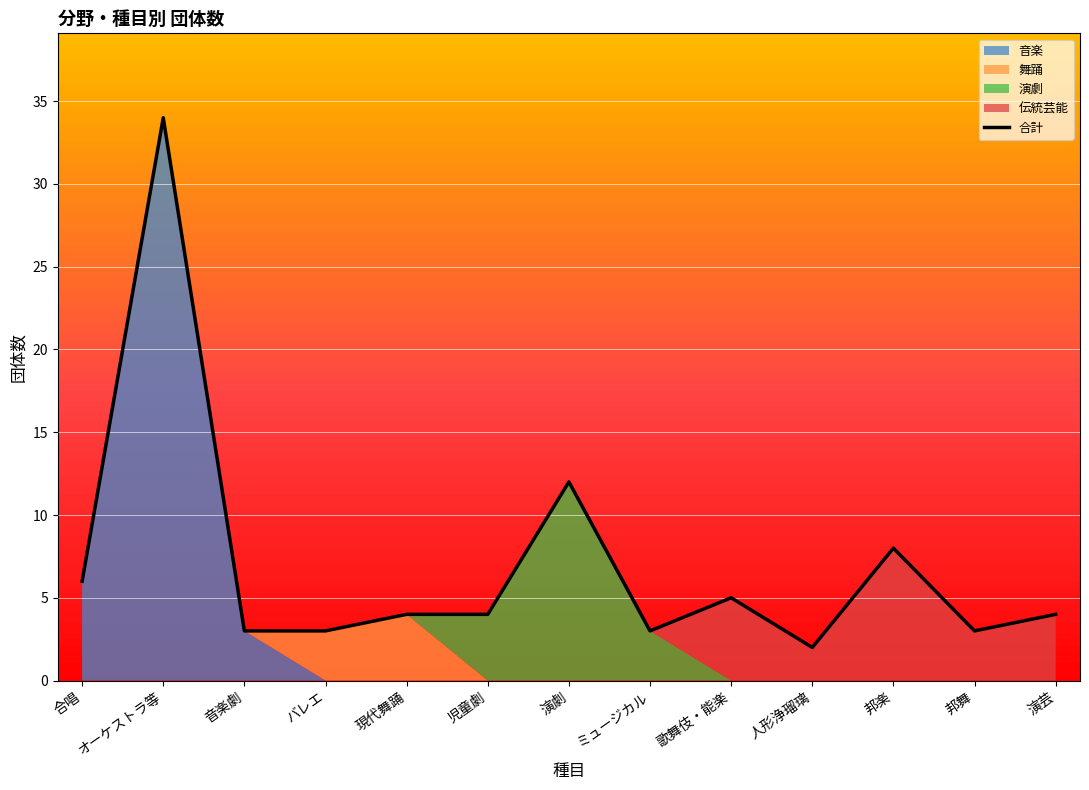

What is the label of the 4th point from the right?

人形浄瑠璃